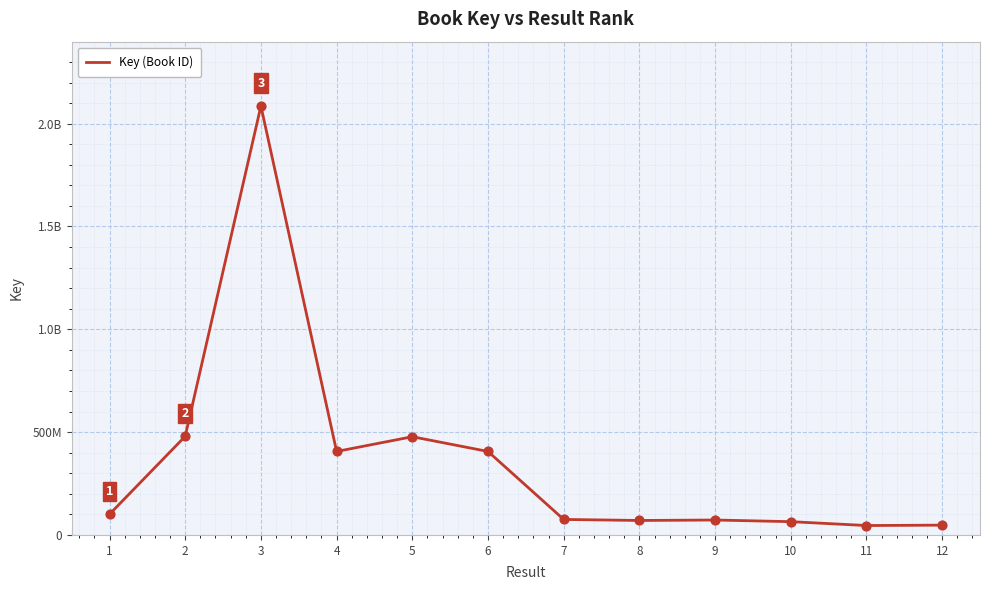

Does the chart have visible grid lines?

Yes